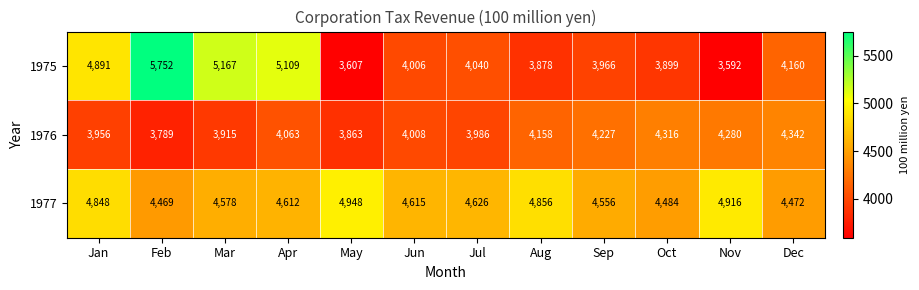

What is the difference between the second highest and second lowest values in the 1977 series?

444